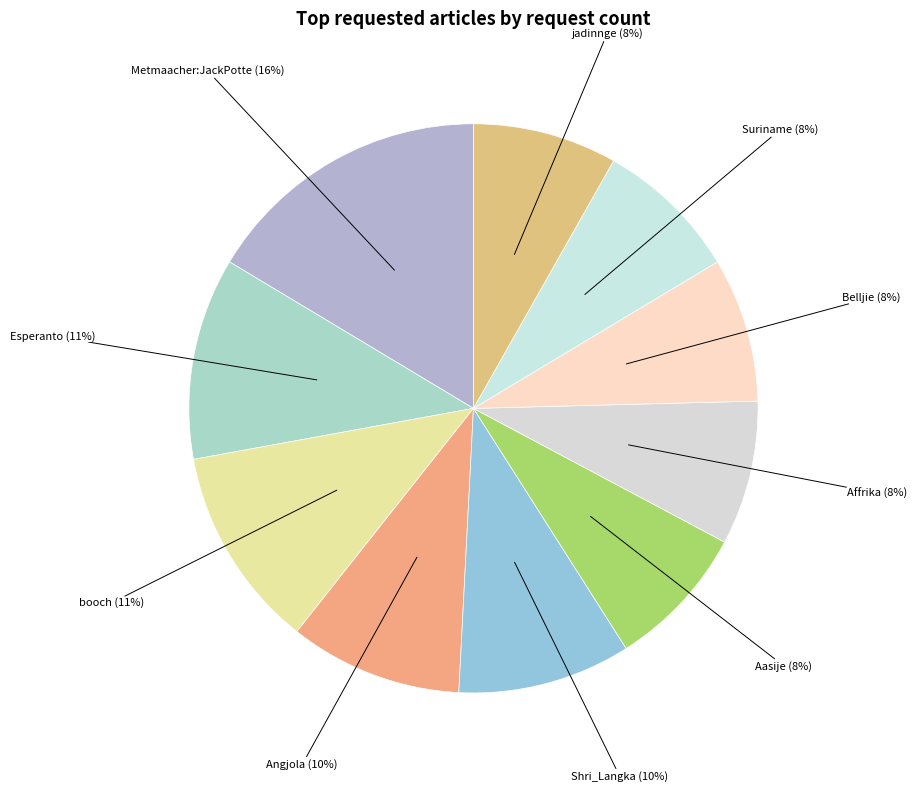

Is the sum of booch and Aasije greater than half?

No